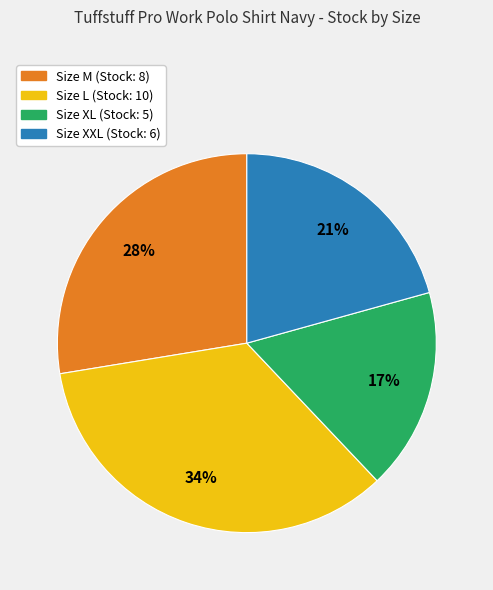

Is there any slice that represents more than half of the pie?

No